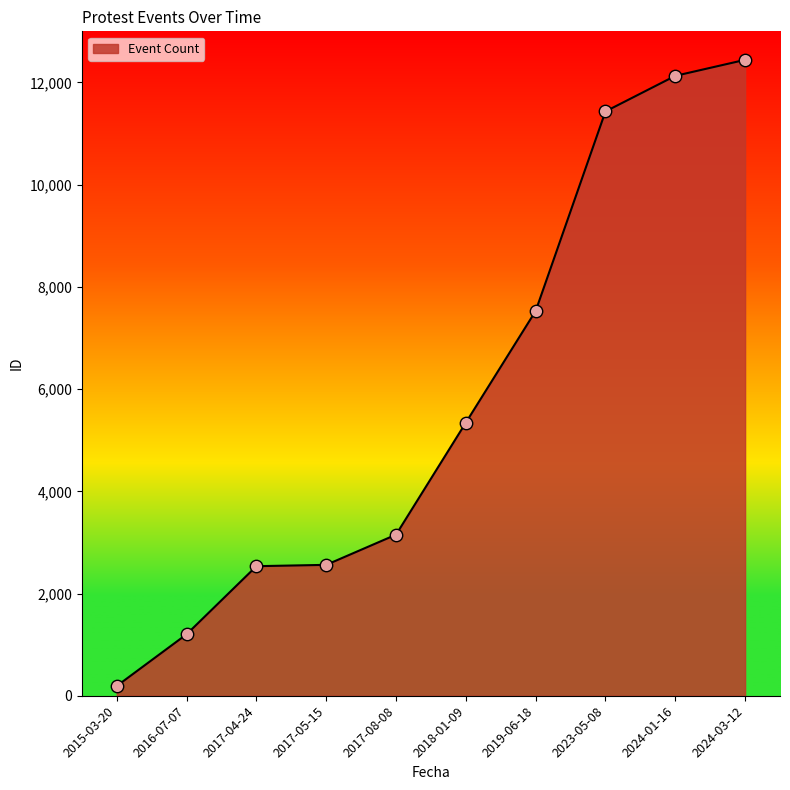

Approximately how many times larger is the value at 2018-01-09 compared to 2023-05-08?

0.5